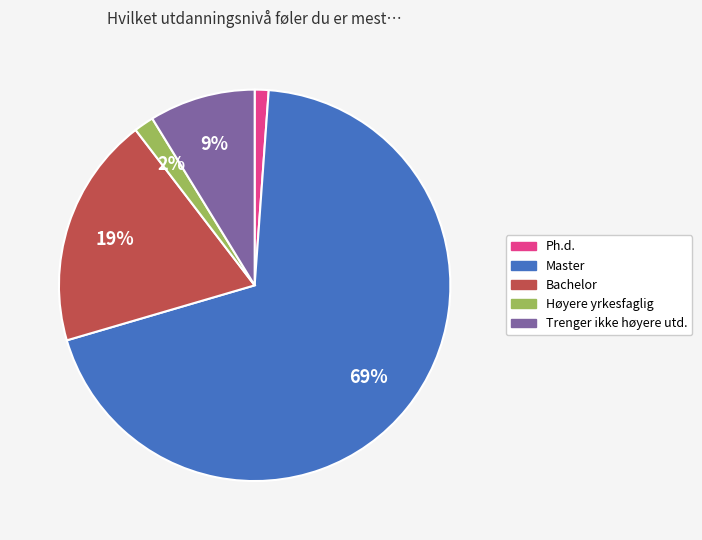

Does any single category account for the majority?

Yes